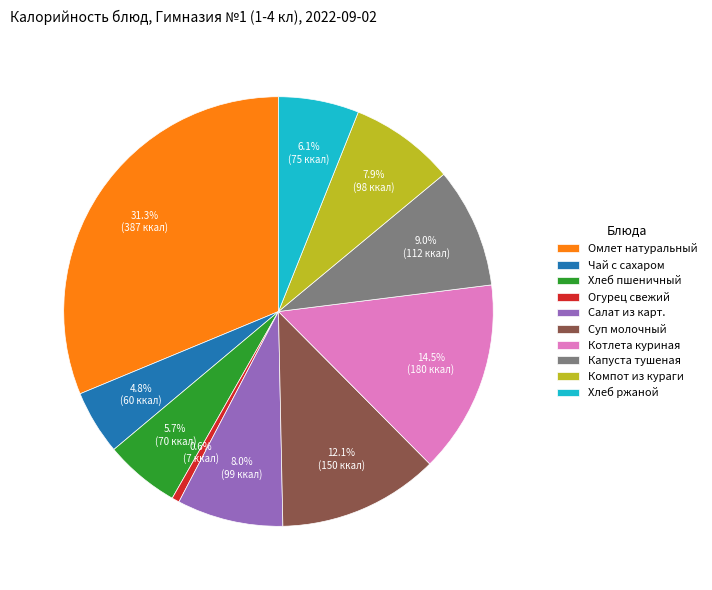

To the nearest percent, what is the combined percentage of Компот из кураги and Салат из карт.?

16%